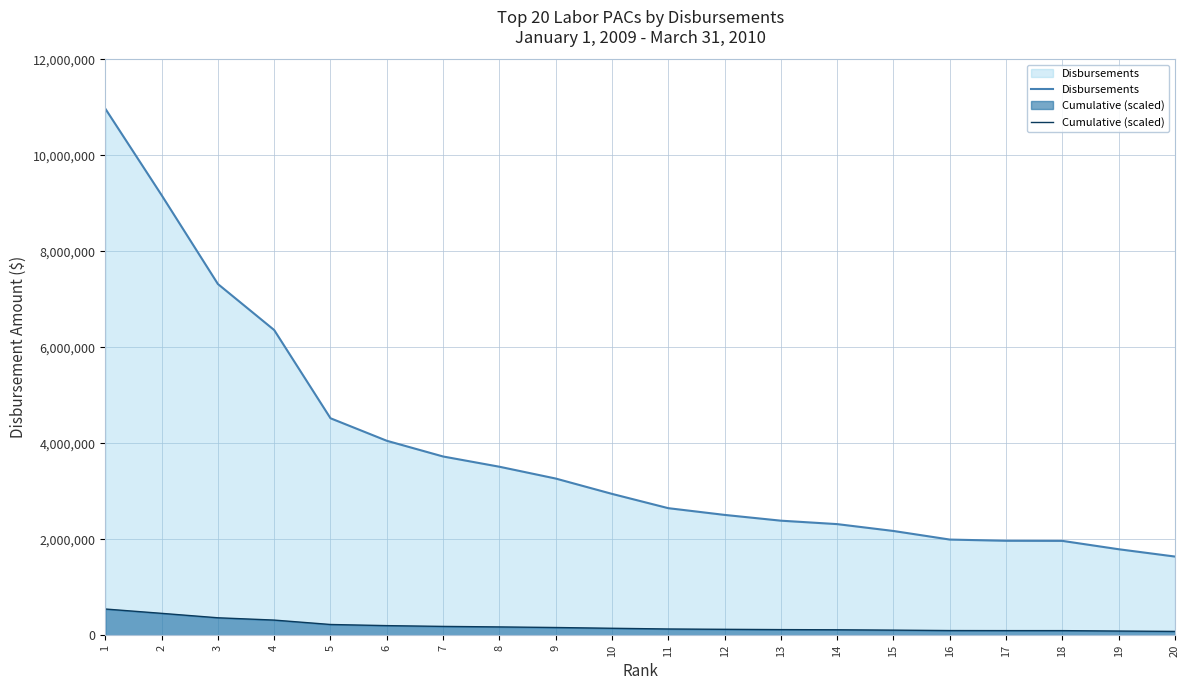

Which series has the largest total across all categories?

Disbursements